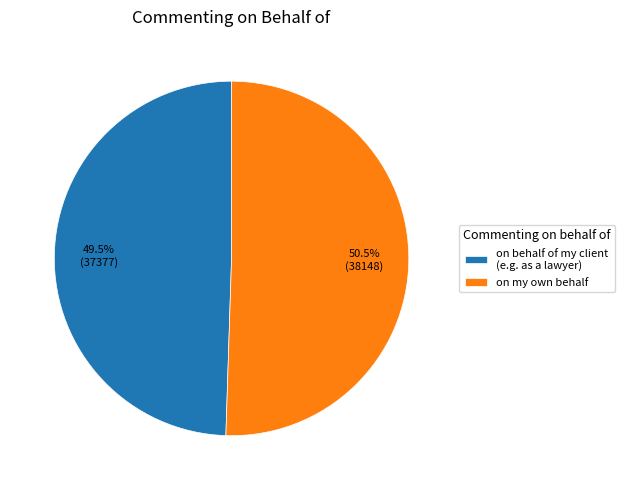

How many slices are in this pie chart?

2